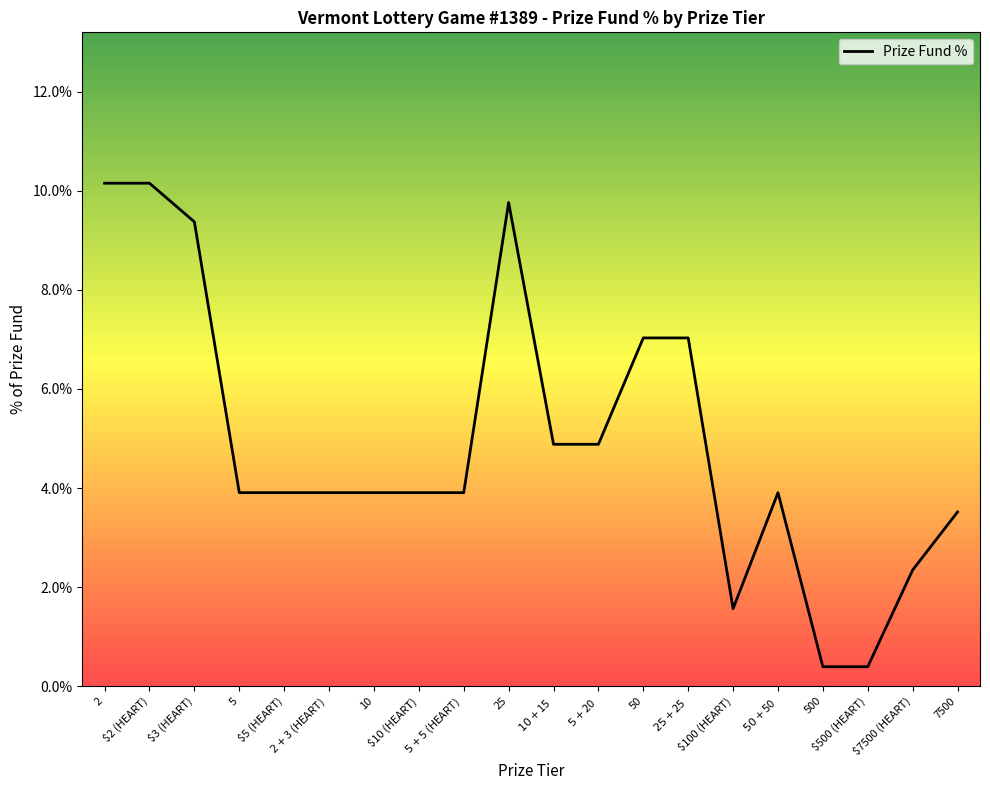

Is this an area chart (filled region under the line)?

No